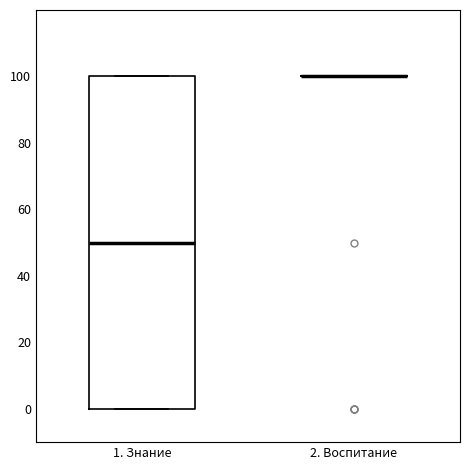

Comparing the boxes themselves (not the whiskers), which one is the tallest?

1. Знание